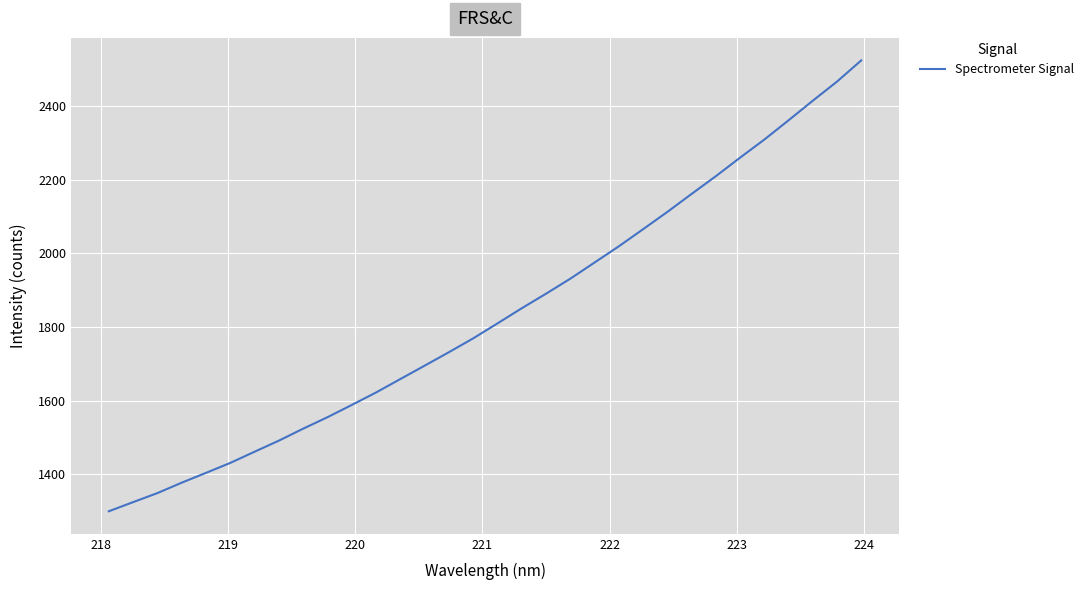

What is the smallest value displayed?

1300.2